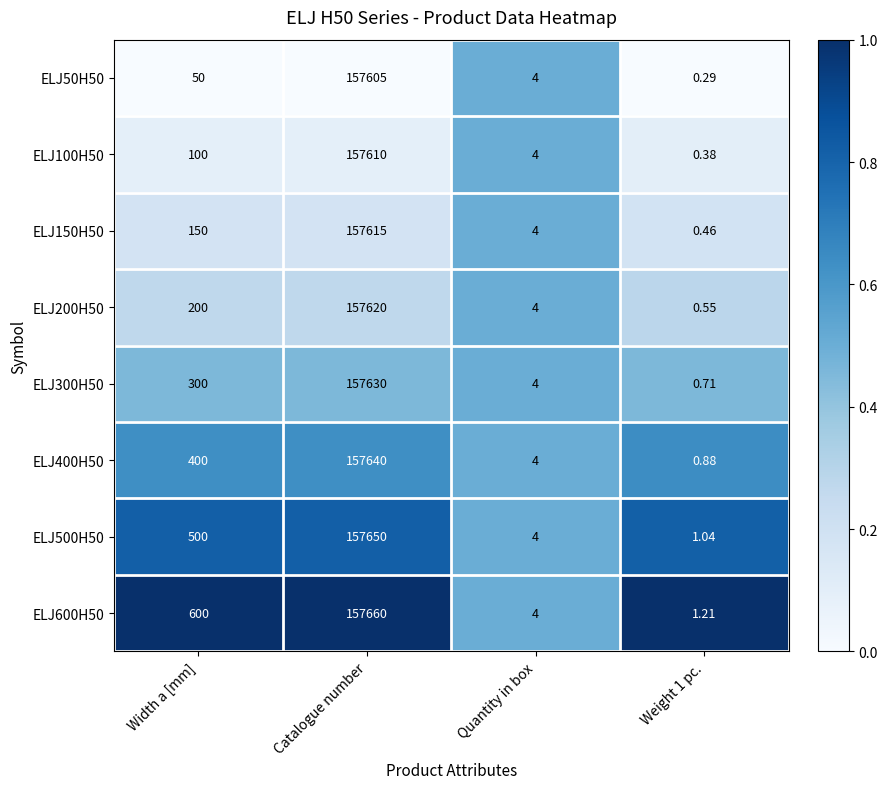

At which label does ELJ50H50 reach its peak?

Catalogue number